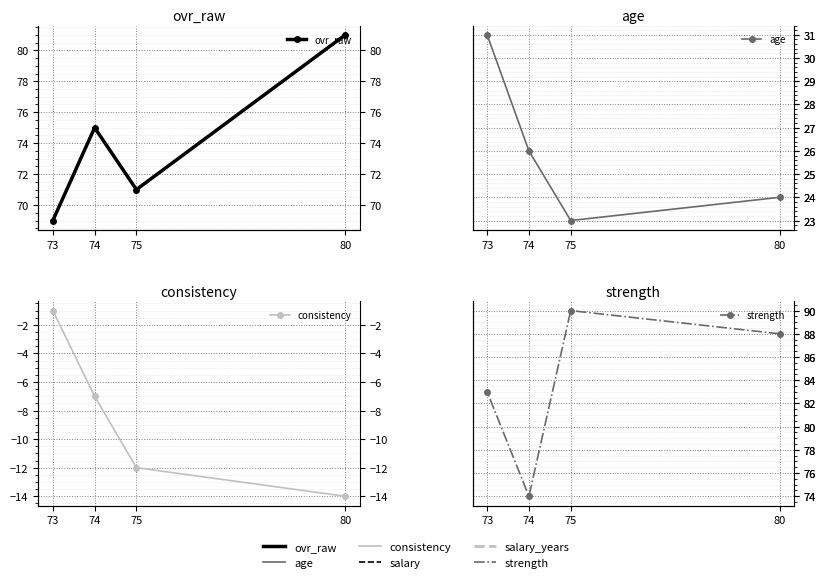

Reading left to right, transcribe all the data shown in this chart.

ovr_raw: 80=81	75=71	74=75	73=69
age: 80=24	75=23	74=26	73=31
consistency: 80=-14	75=-12	74=-7	73=-1
strength: 80=88	75=90	74=74	73=83